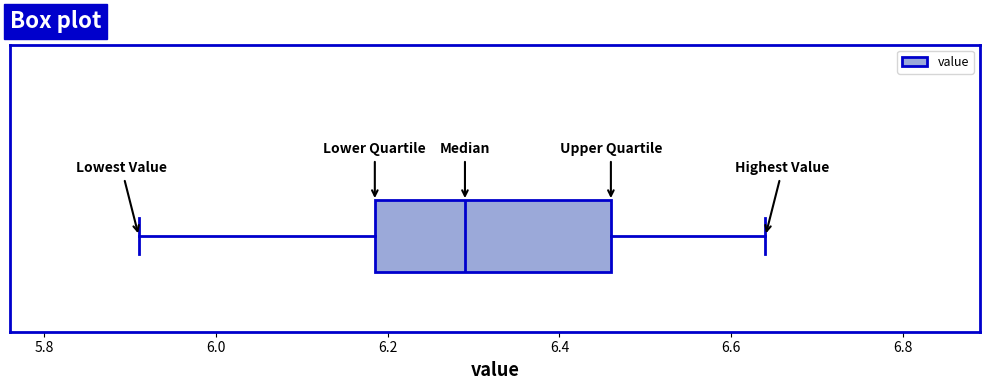

Where does the left whisker of the box end on the x-axis? The values are not printed on the chart, so give them approximately, as read against the axis.

5.92